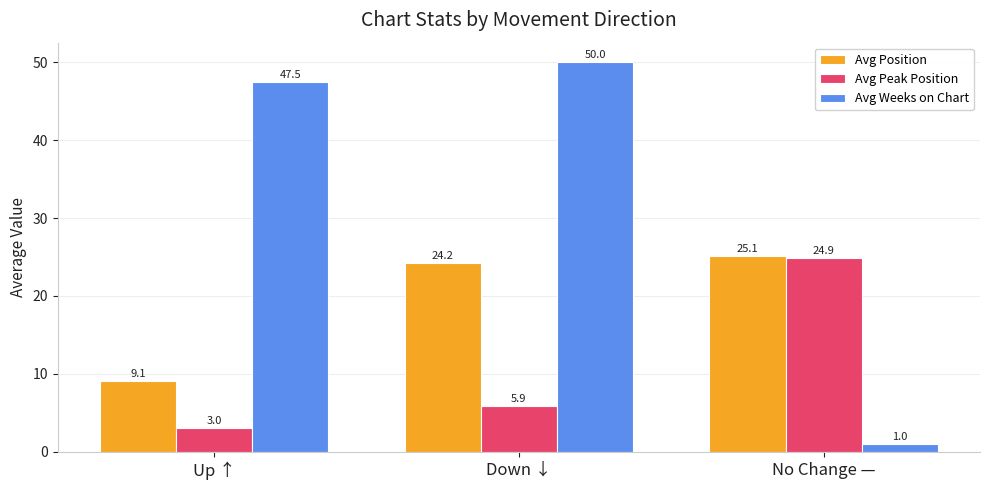

The value of Avg Peak Position at No Change — is 9.3. True or false?

False